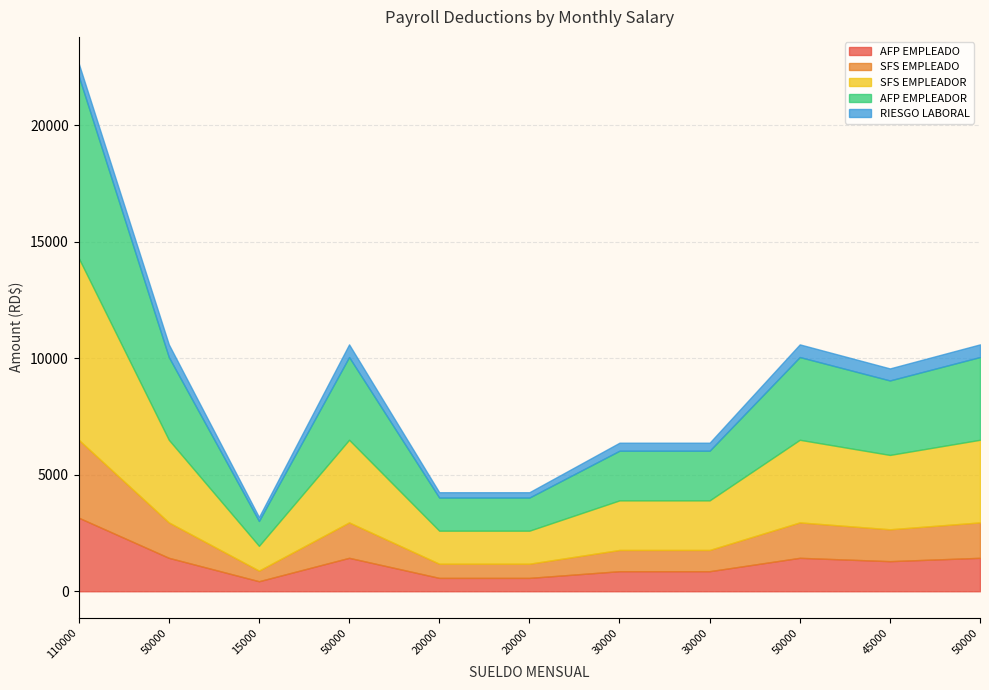

Reading right to left, extract all data points from this chart.

AFP EMPLEADO: 50000=1435.0	45000=1291.5	50000=1435.0	30000=861.0	30000=861.0	20000=574.0	20000=574.0	50000=1435.0	15000=430.5	50000=1435.0	110000=3157.0
SFS EMPLEADO: 50000=1520.0	45000=1368.0	50000=1520.0	30000=912.0	30000=912.0	20000=608.0	20000=608.0	50000=1520.0	15000=456.0	50000=1520.0	110000=3344.0
SFS EMPLEADOR: 50000=3545.0	45000=3190.5	50000=3545.0	30000=2127.0	30000=2127.0	20000=1418.0	20000=1418.0	50000=3545.0	15000=1063.5	50000=3545.0	110000=7799.0
AFP EMPLEADOR: 50000=3550.0	45000=3195.0	50000=3550.0	30000=2130.0	30000=2130.0	20000=1420.0	20000=1420.0	50000=3550.0	15000=1065.0	50000=3550.0	110000=7810.0
RIESGO LABORAL: 50000=544.0	45000=517.5	50000=544.0	30000=345.0	30000=345.0	20000=230.0	20000=230.0	50000=544.0	15000=172.5	50000=544.0	110000=544.0